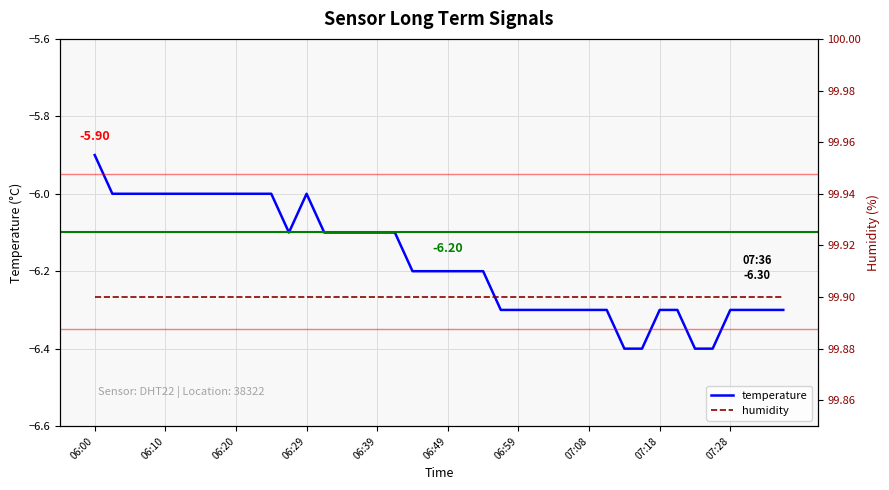

What is the sum of all temperature values?

-247.0